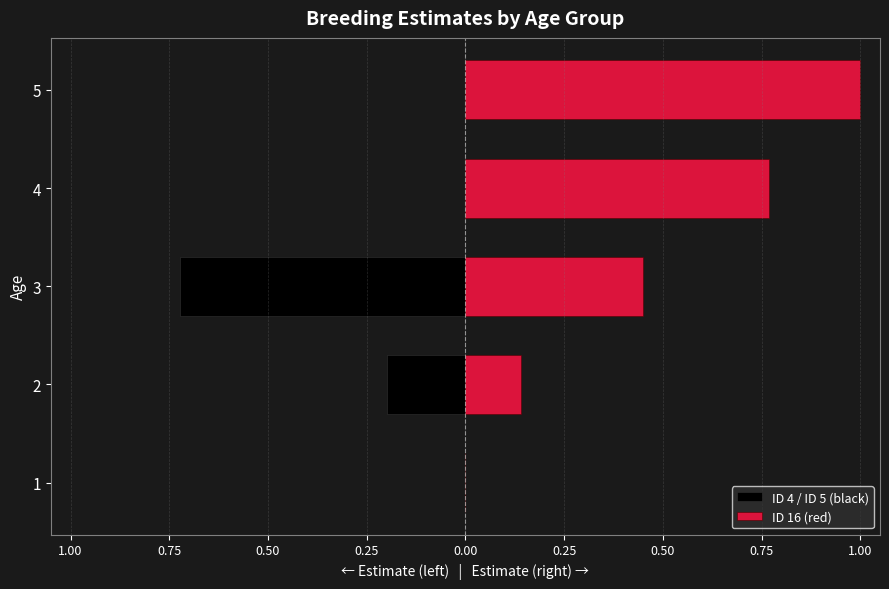

What is the lowest value of the ID 4 / ID 5 (black) series?

-0.7